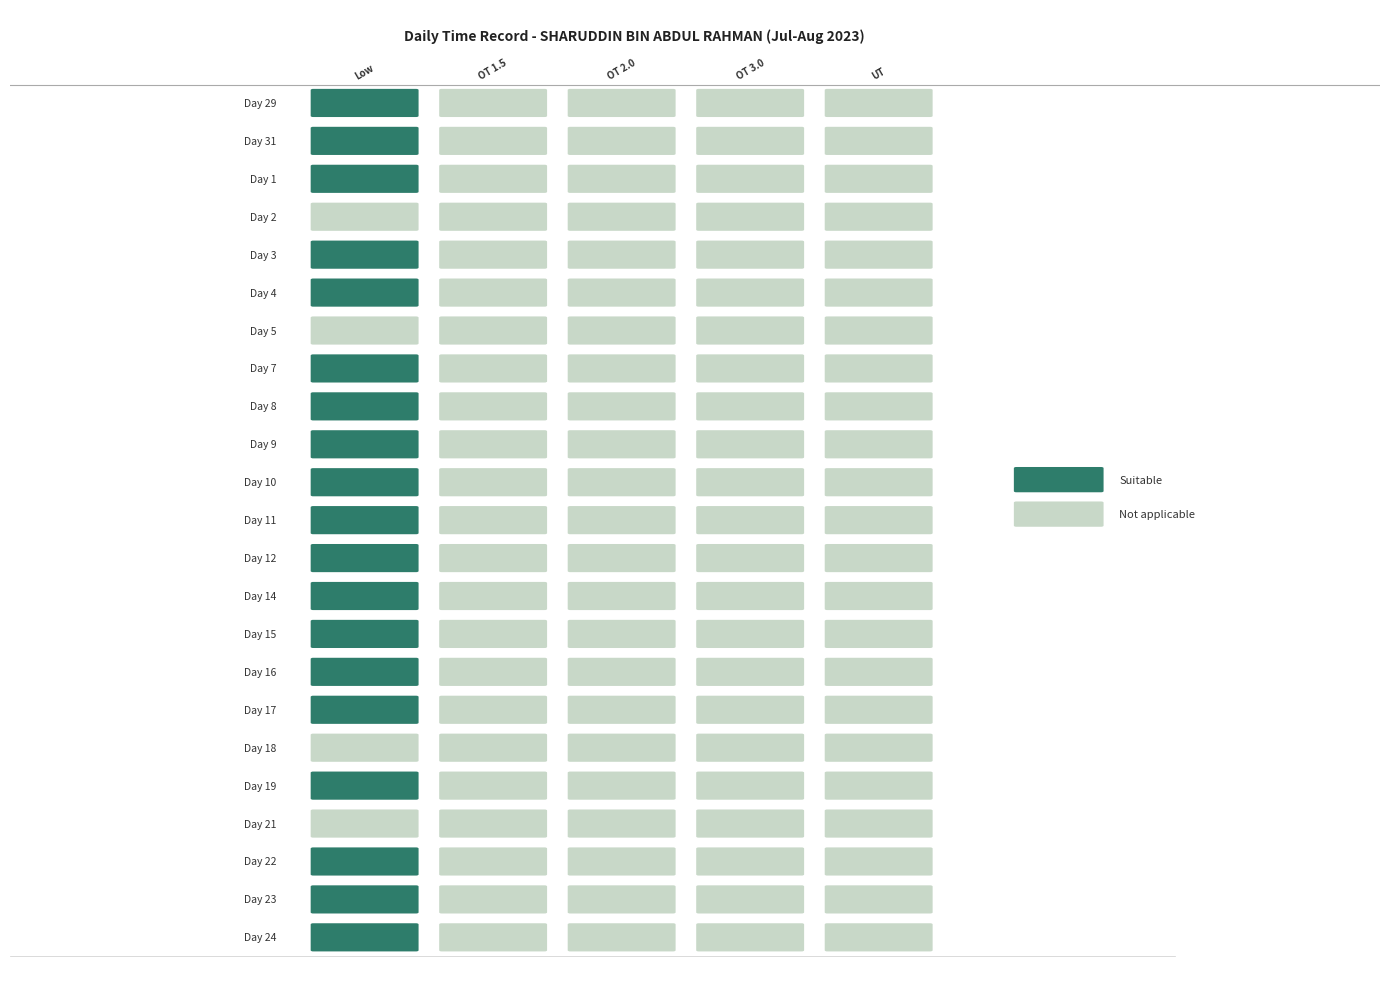

List the series in order of their peak value, highest first.

12, 9, 11, 29, 19, 24, 15, 23, 14, 1, 7, 16, 22, 4, 8, 17, 31, 3, 10, 2, 5, 18, 21